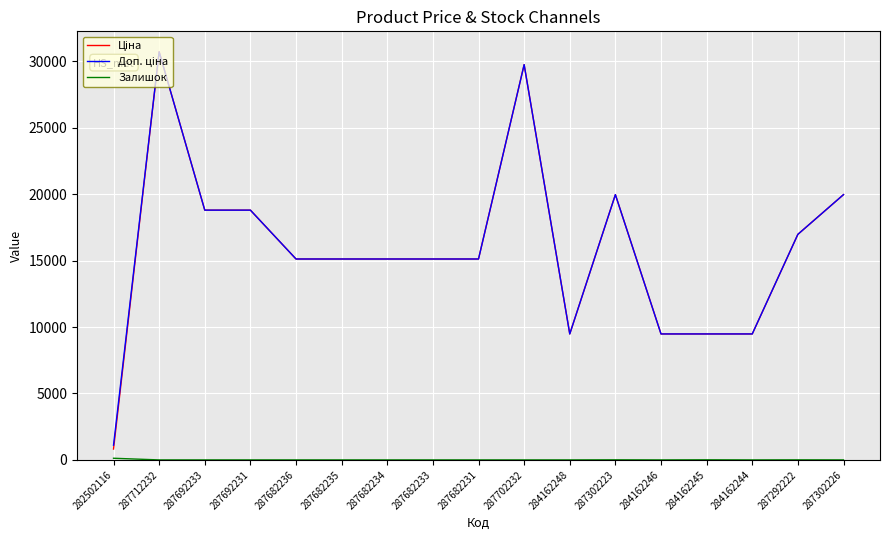

What is the difference between the highest and lowest values at 287682234?

15120.0